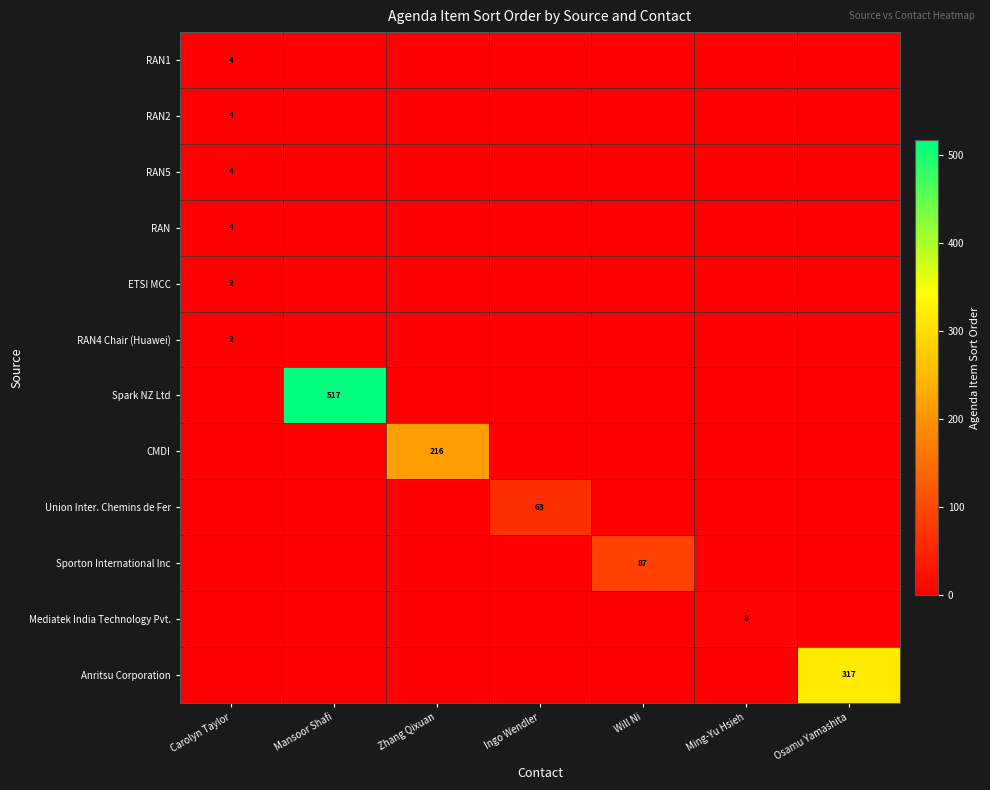

Count the number of categories in the chart.

7